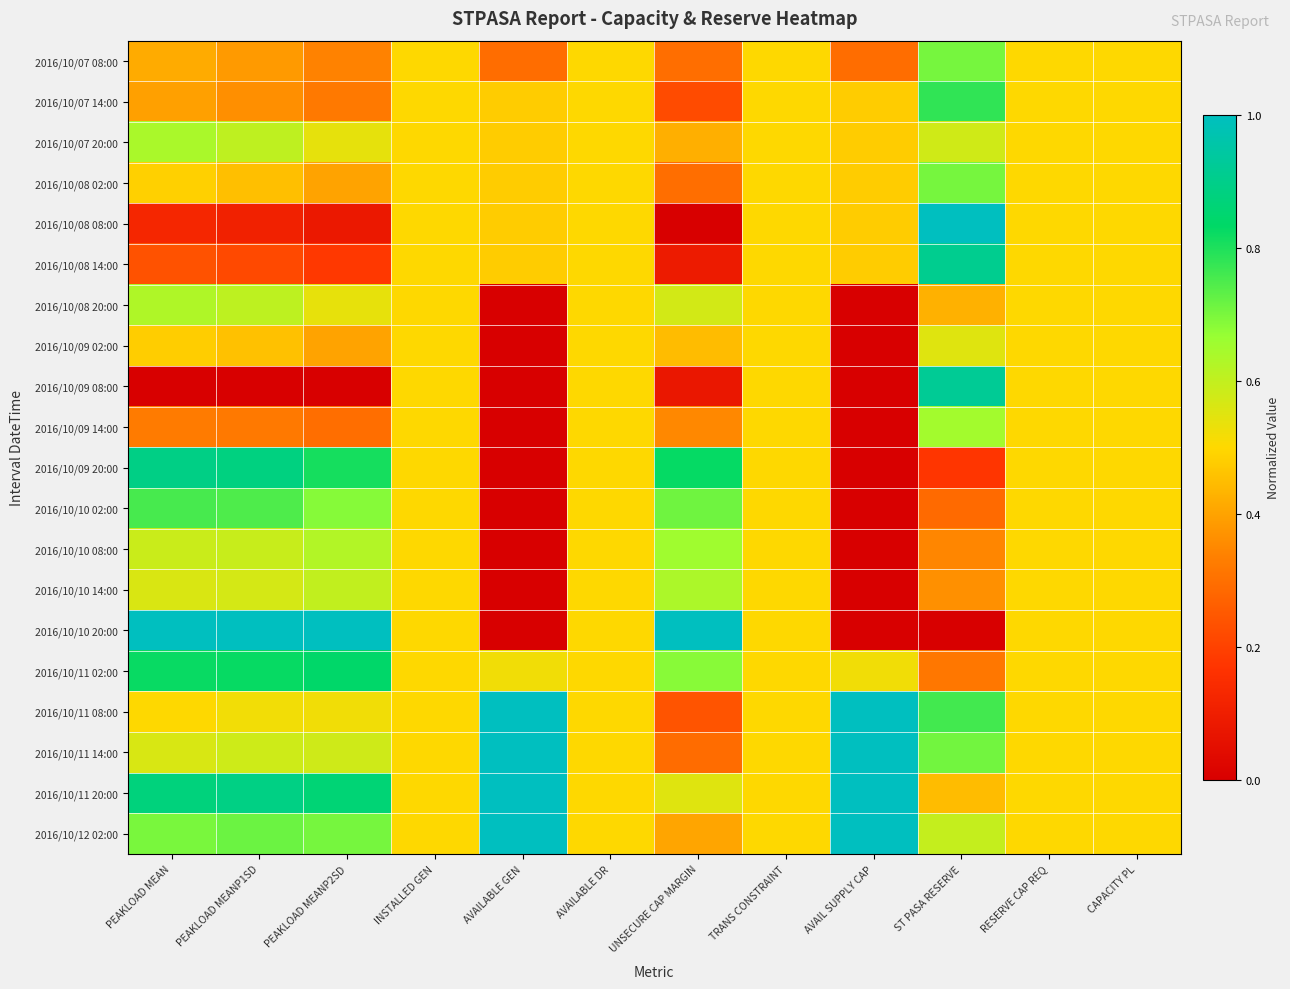

At how many categories does at least one series exceed 0?

12